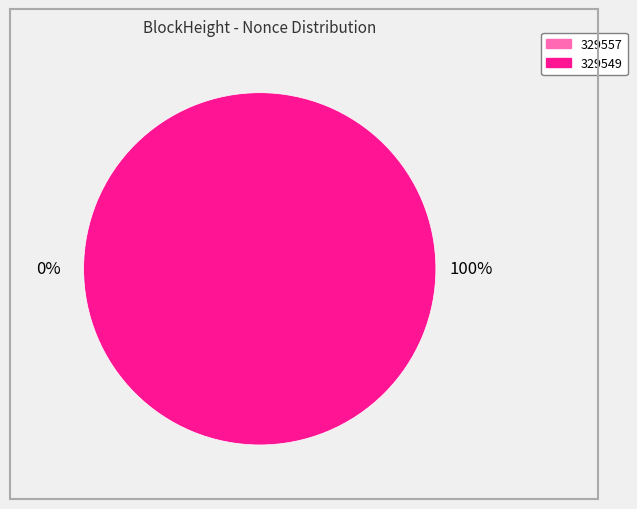

What is the smallest slice in the pie chart?

329557